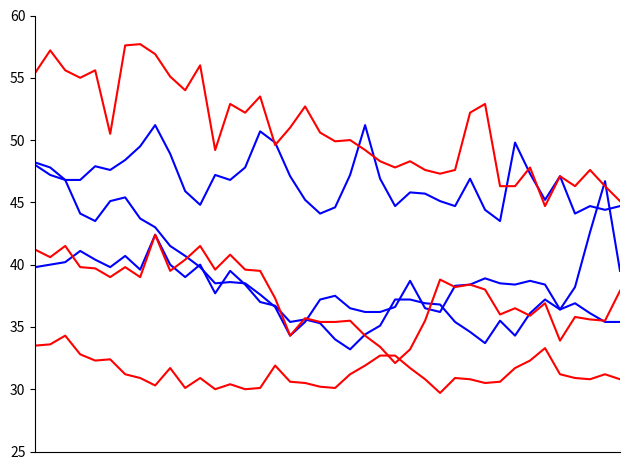

Does the chart display data point markers on the line(s)?

No